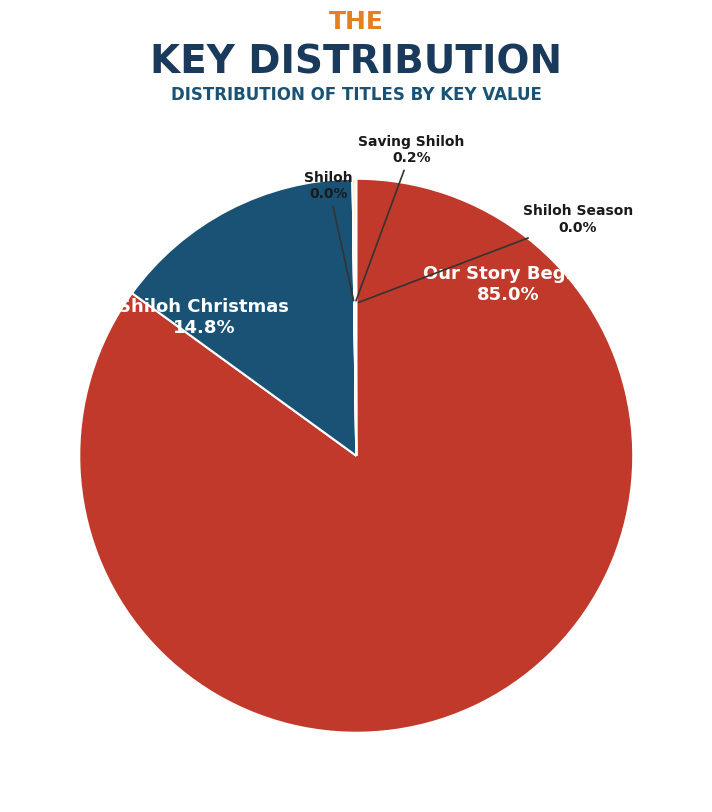

Is there any slice that represents more than half of the pie?

Yes